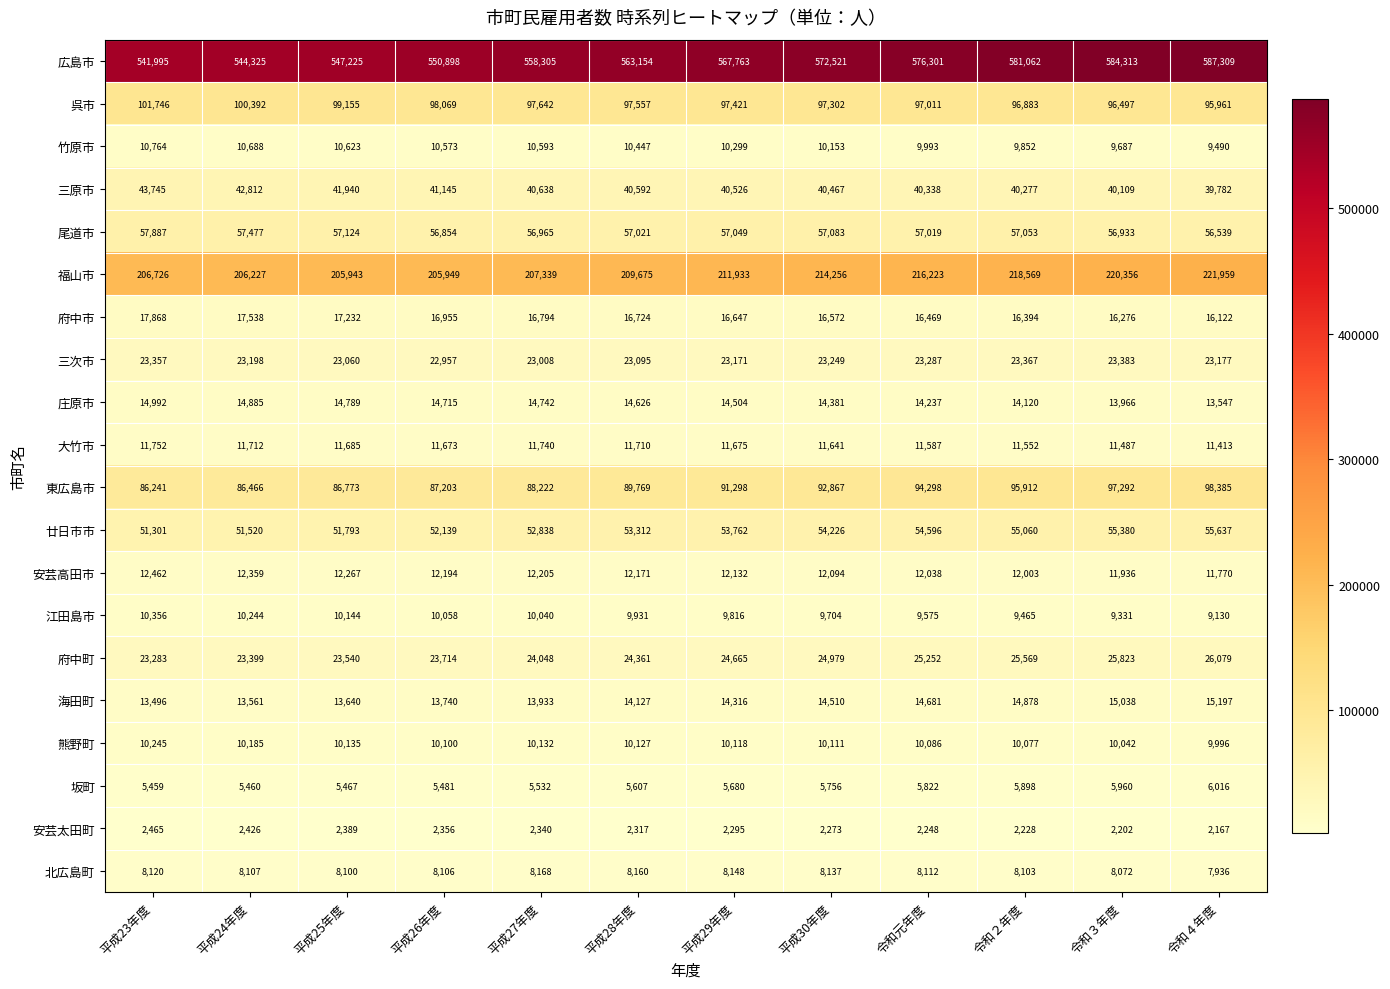

Where is 呉市 nearest to the value 98853?

平成25年度